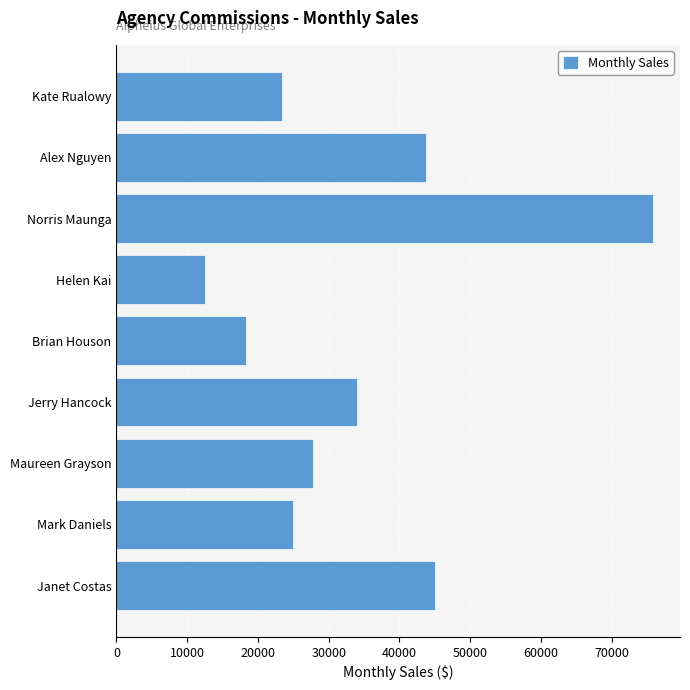

List the labels in order of value, smallest first.

Helen Kai, Brian Houson, Kate Rualowy, Mark Daniels, Maureen Grayson, Jerry Hancock, Alex Nguyen, Janet Costas, Norris Maunga